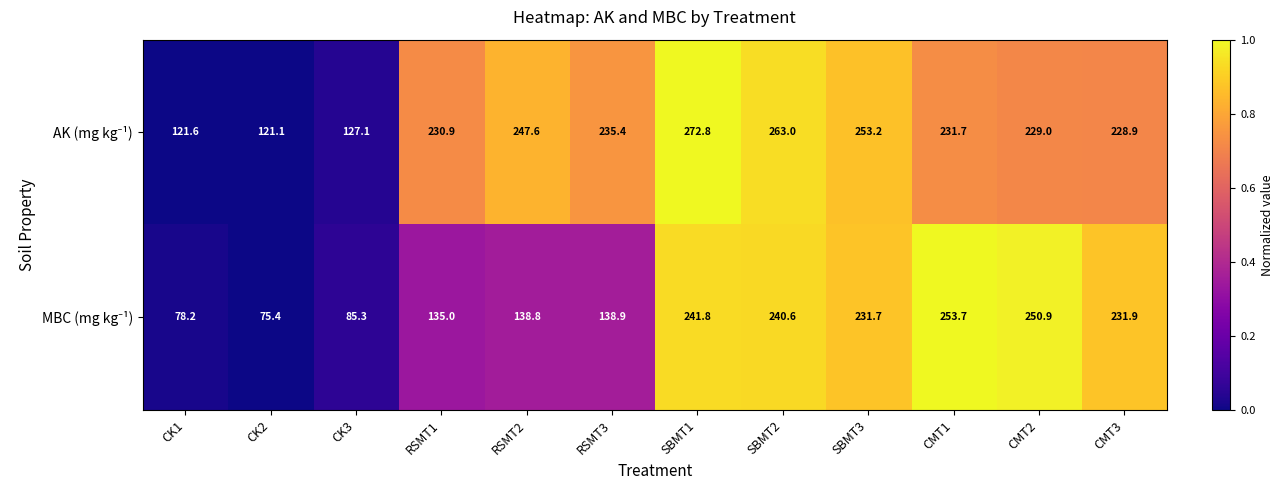

What is the total value across all series at CMT1?

485.4